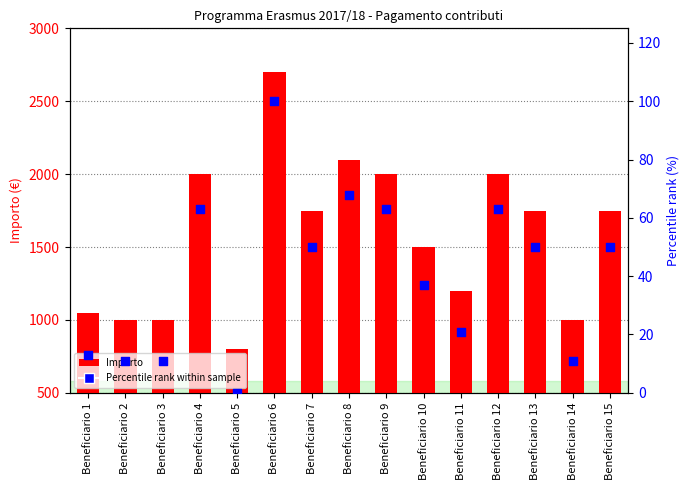

Which series contains the highest Y value?

Importo